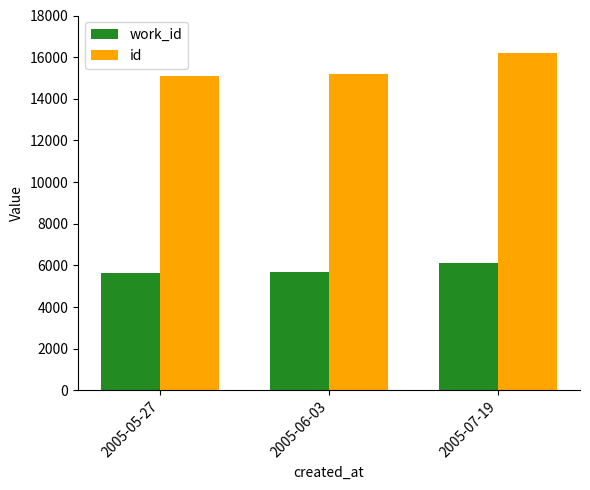

Is it true that work_id equals 5686 at 2005-06-03?

True